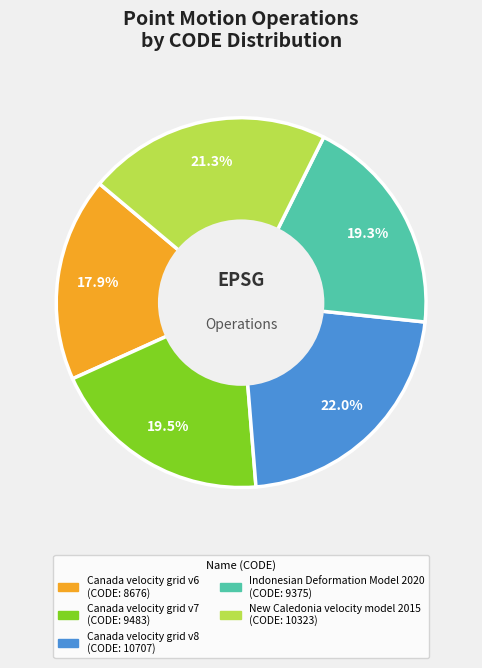

What portion of the pie excludes Canada velocity grid v8?

78.0%